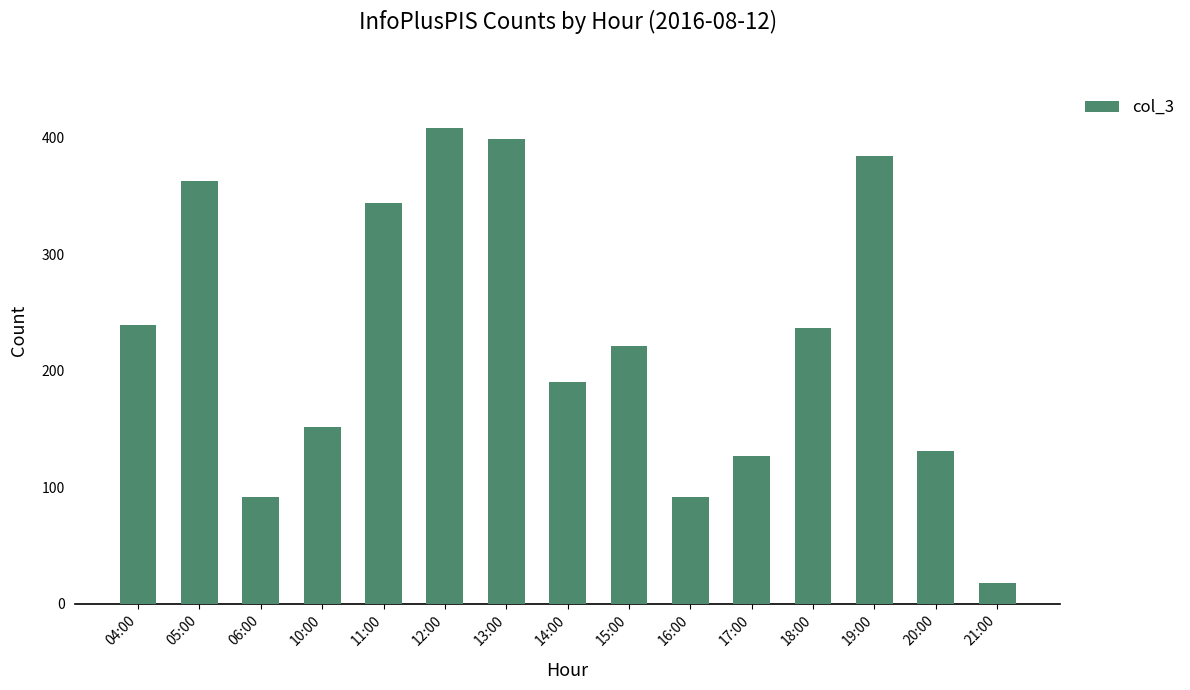

Reading left to right, list all the values displayed in this chart.

04:00=239	05:00=363	06:00=92	10:00=152	11:00=344	12:00=408	13:00=399	14:00=190	15:00=221	16:00=92	17:00=127	18:00=237	19:00=384	20:00=131	21:00=18